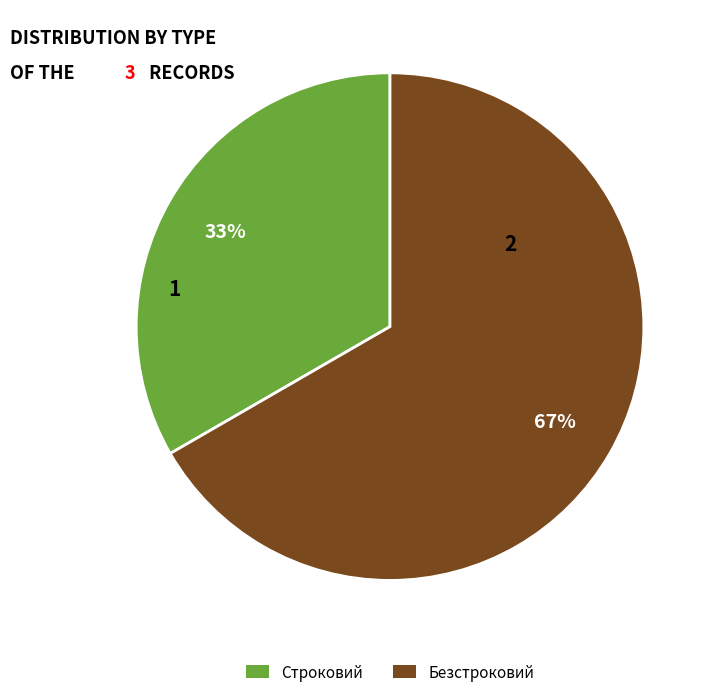

How many slices are in this pie chart?

2